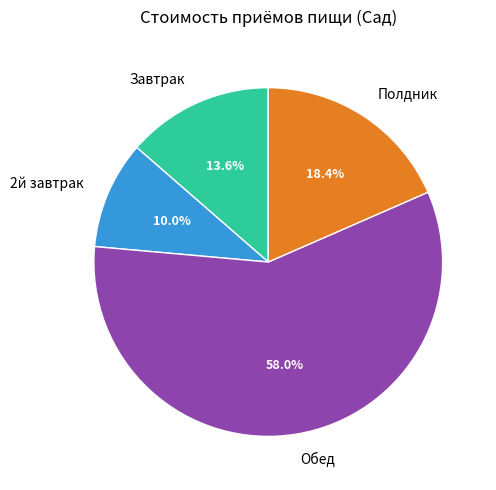

How many slices are in this pie chart?

4